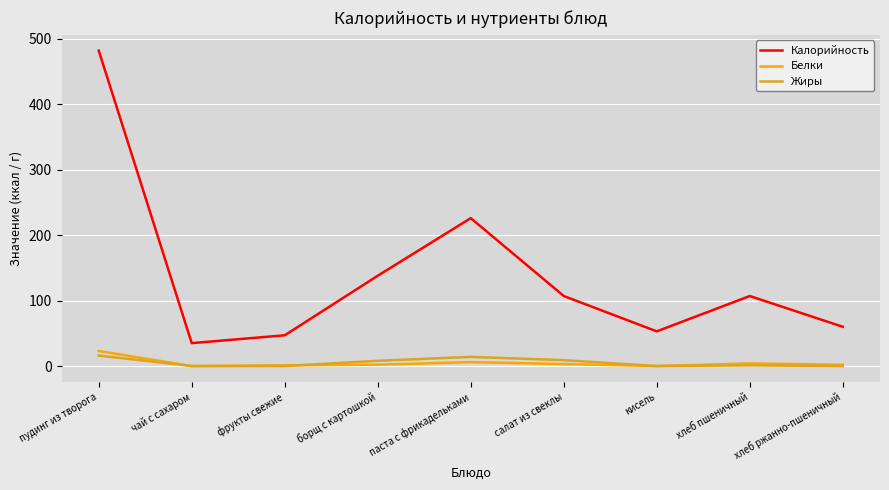

True or false: Жиры and Белки intersect in this chart.

True